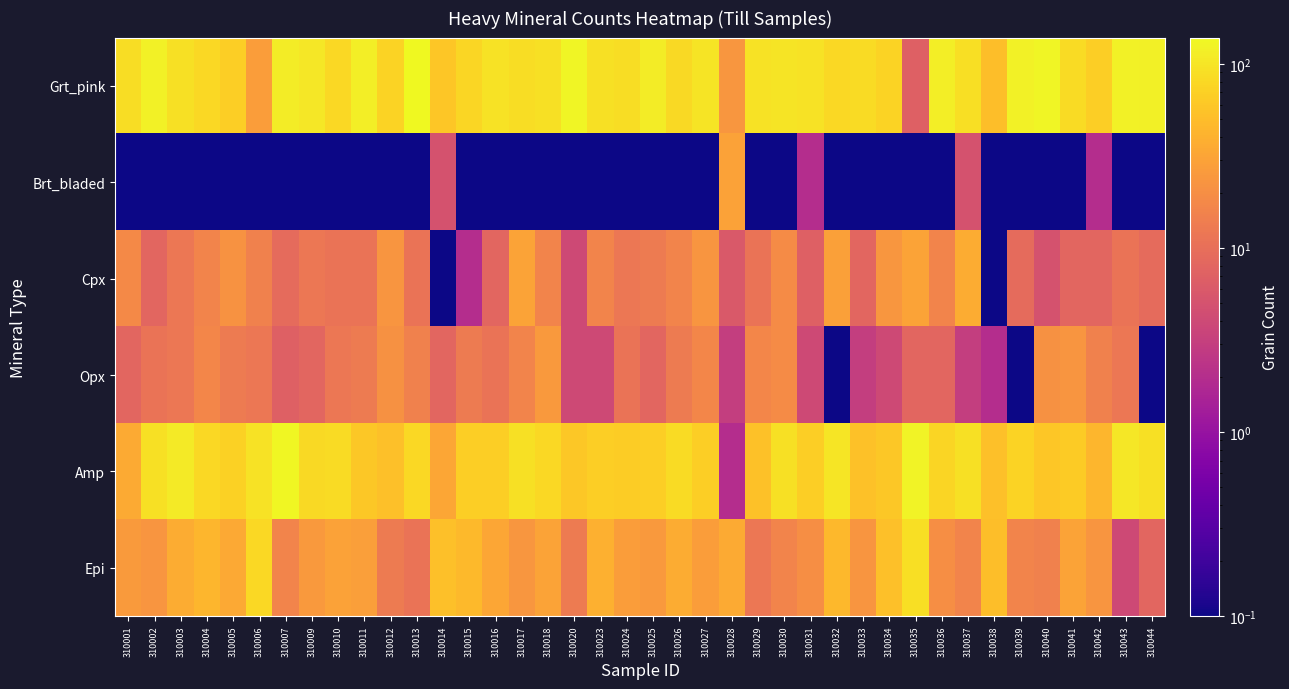

What is the smallest value displayed?

0.1